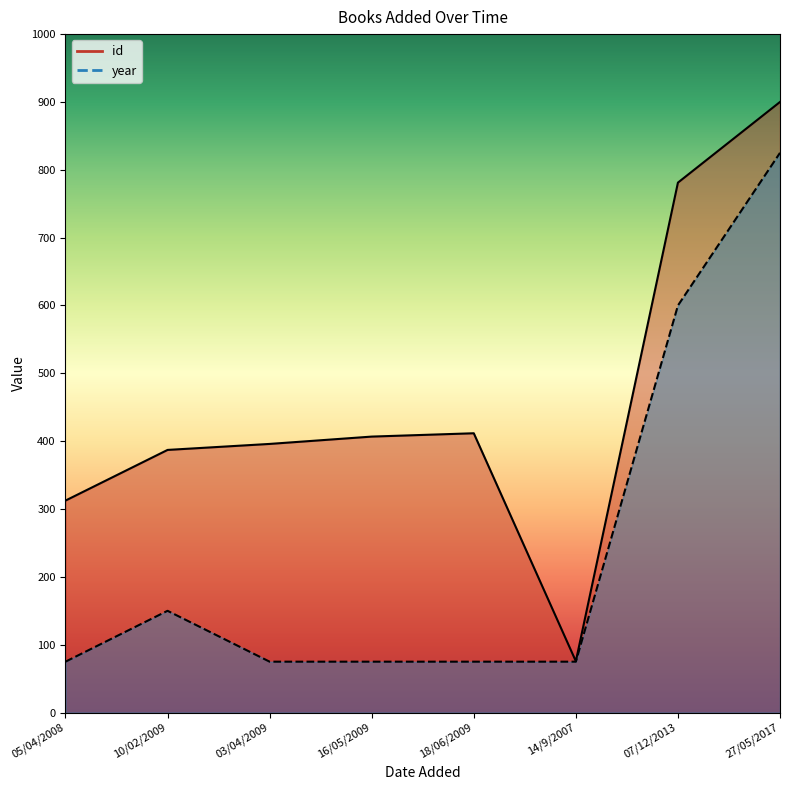

How many interior local peaks does the id series have?

1